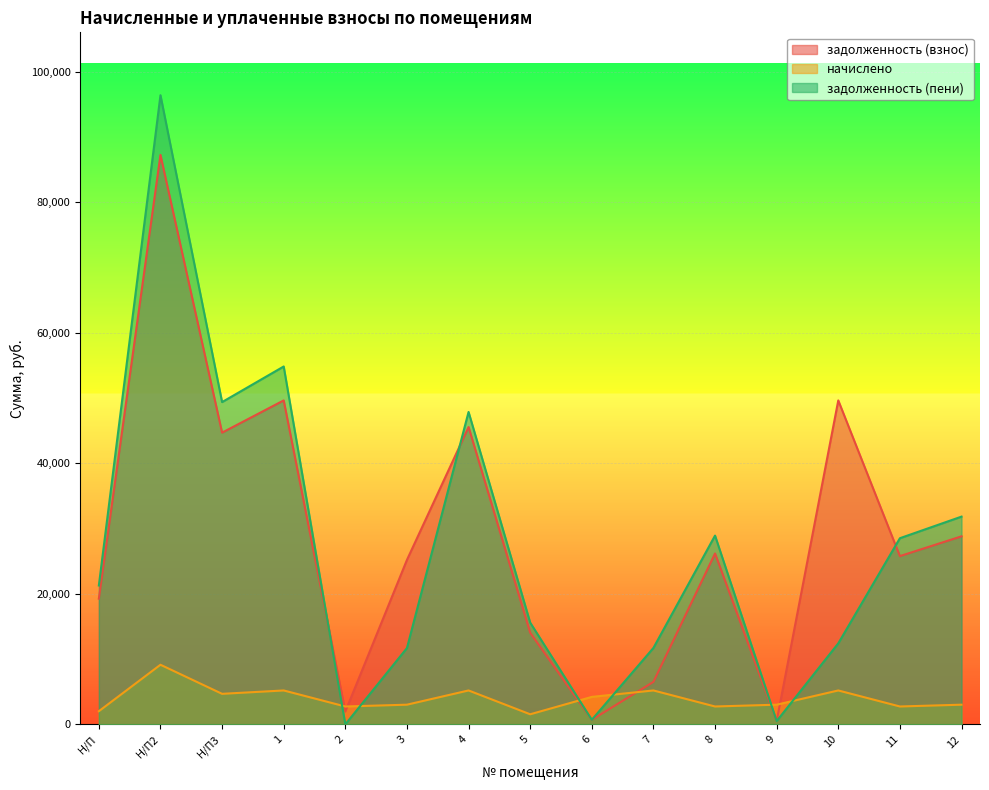

Rank the categories by задолженность (пени) value from lowest to highest.

2, 9, 6, 3, 7, 10, 5, Н/П, 11, 8, 12, 4, Н/П3, 1, Н/П2